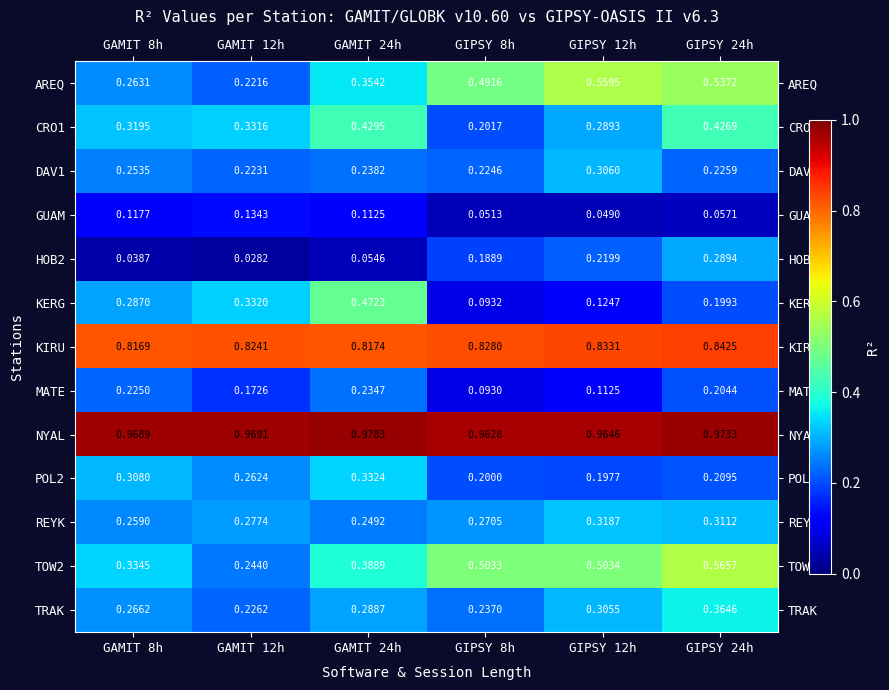

Which series has the largest total across all categories?

NYAL